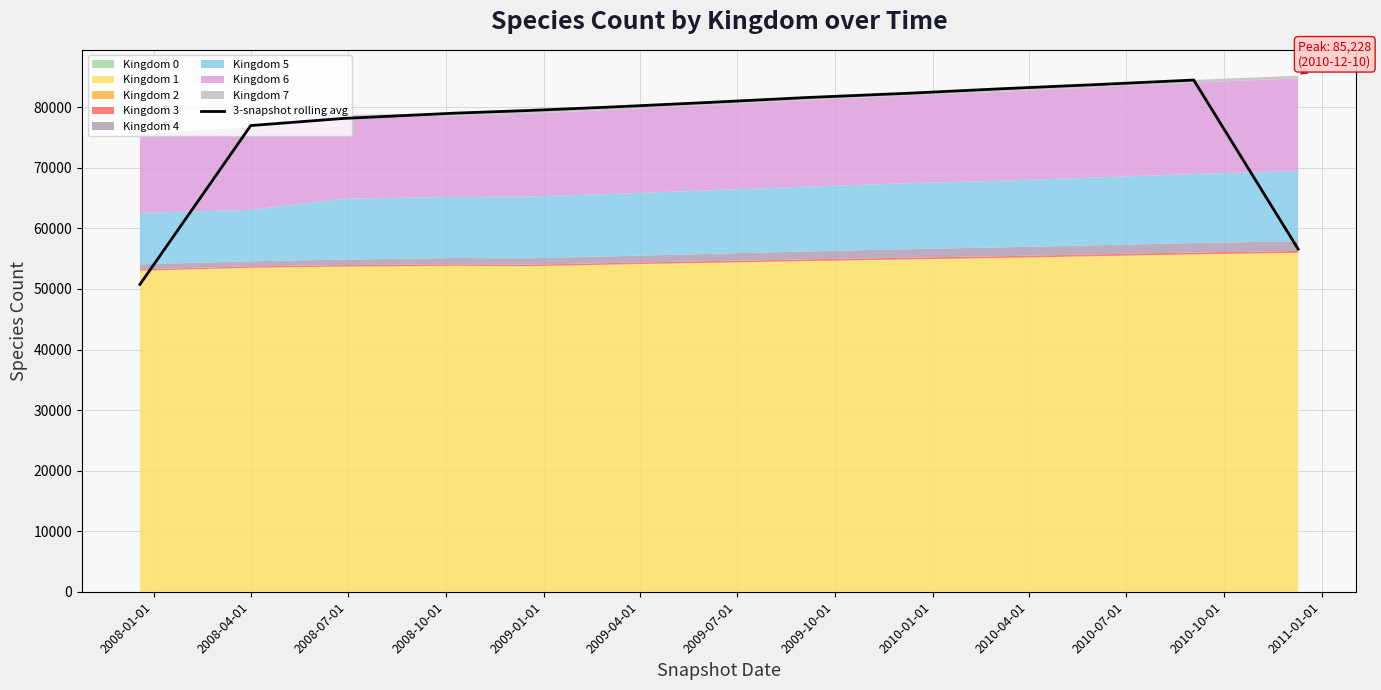

How many lines are shown in the chart?

1